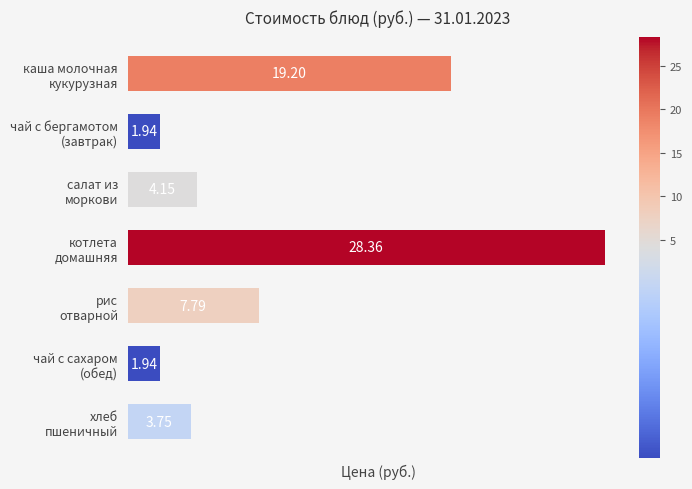

What is the difference between the maximum and minimum values?

26.4